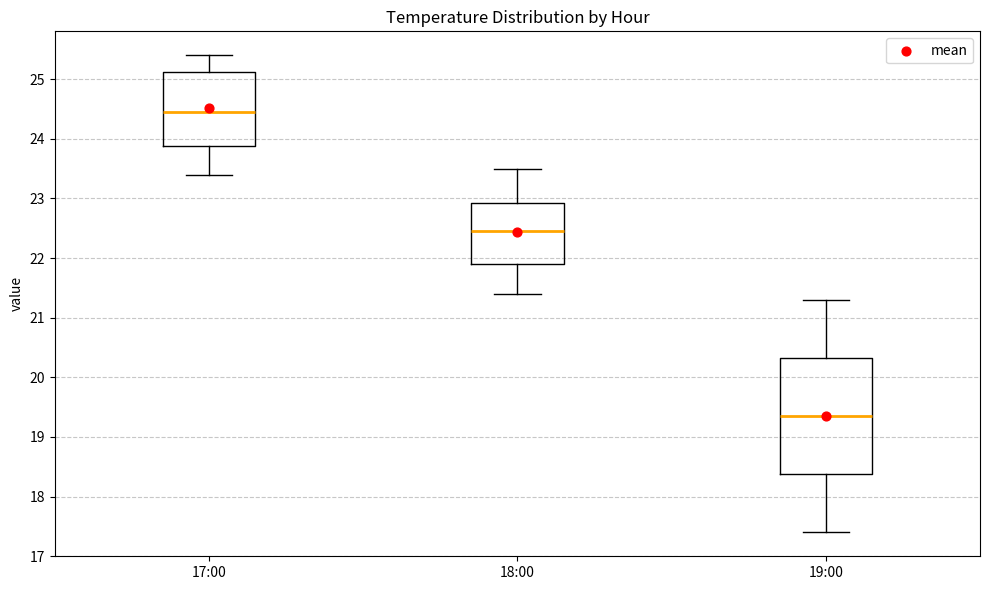

Reading left to right, read every box against the y-axis: the position of its median line, the range the box covers, and the ends of its whiskers. The values are not printed on the chart, so give them approximately, as read against the axis.

17:00: median 24.5, box 23.9 to 25.1, whiskers 23.4 to 25.4
18:00: median 22.5, box 21.9 to 22.9, whiskers 21.4 to 23.5
19:00: median 19.4, box 18.4 to 20.3, whiskers 17.4 to 21.3